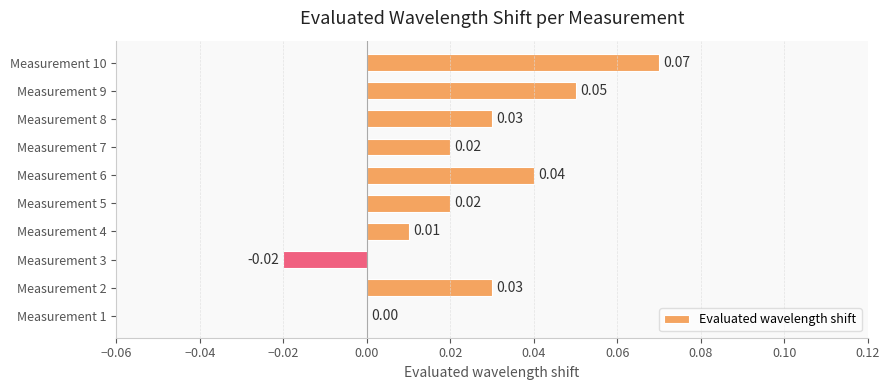

Which has a higher value, Measurement 5 or Measurement 6?

Measurement 6